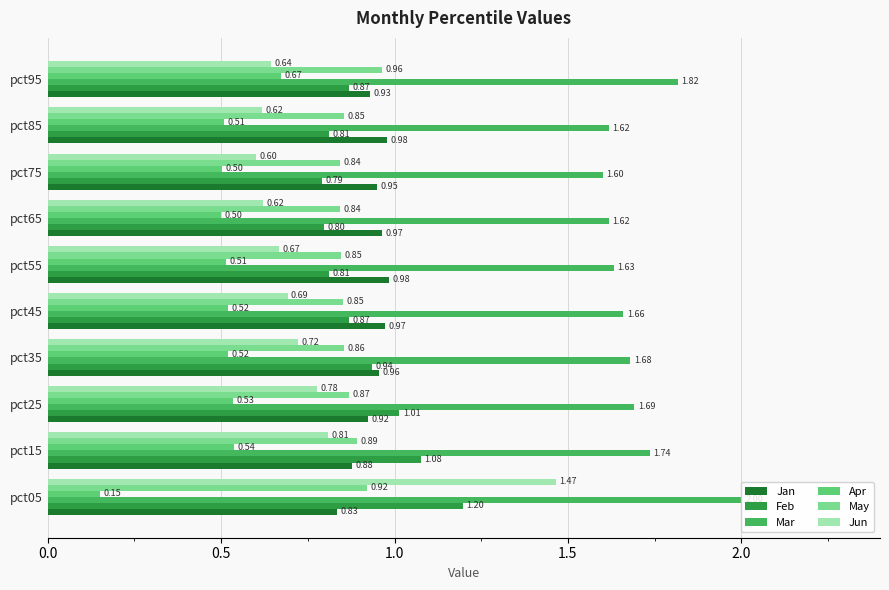

What is the sum of all Apr values?

5.0